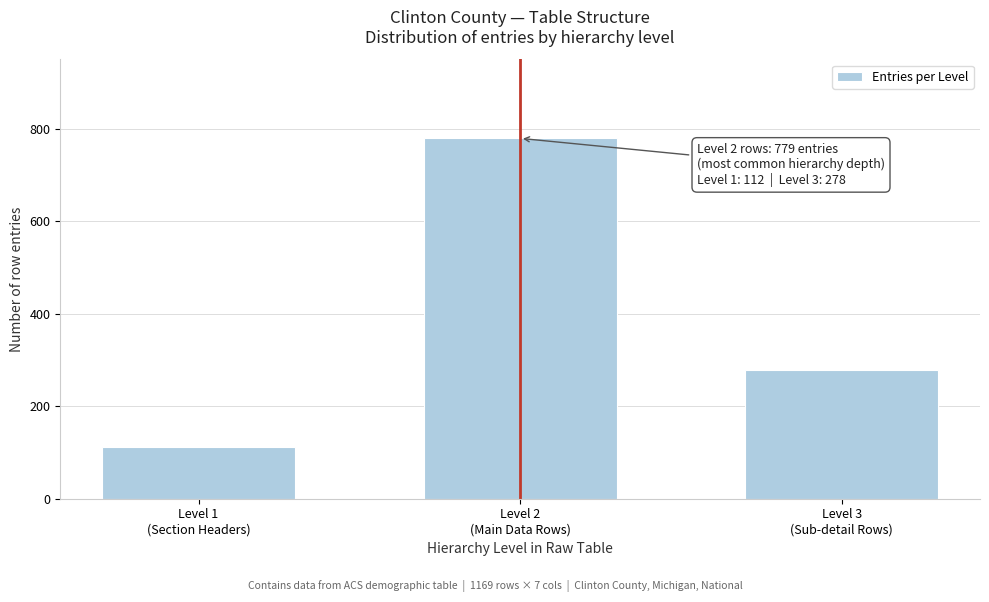

Reading left to right, transcribe all the data shown in this chart.

112	779	278